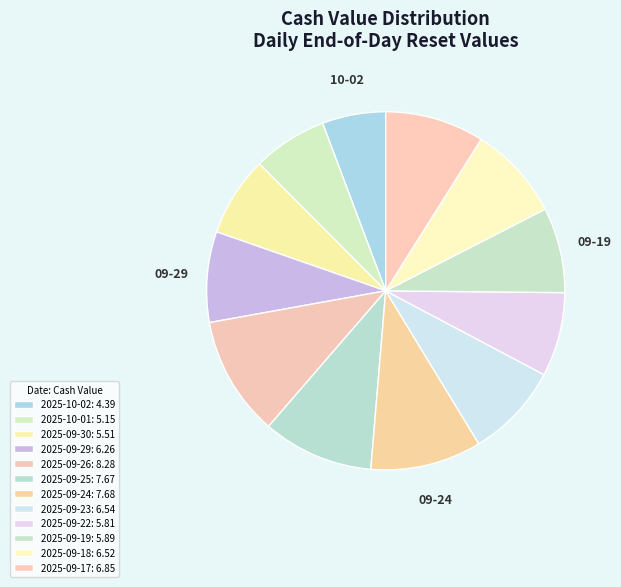

Rank the categories by value from highest to lowest.

2025-09-26, 2025-09-24, 2025-09-25, 2025-09-17, 2025-09-23, 2025-09-18, 2025-09-29, 2025-09-19, 2025-09-22, 2025-09-30, 2025-10-01, 2025-10-02